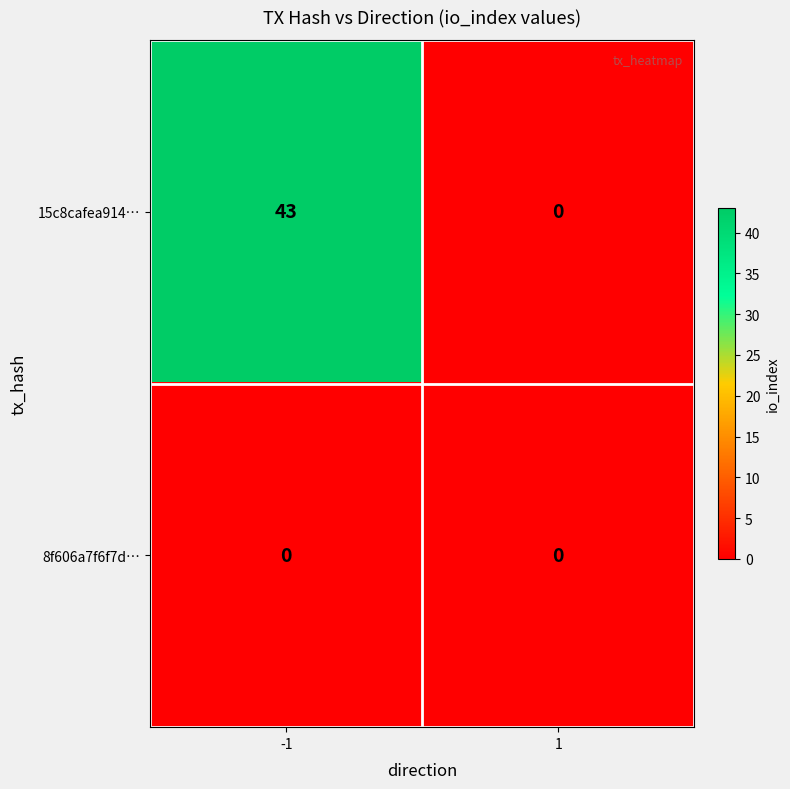

Which category has the highest value across all series?

-1